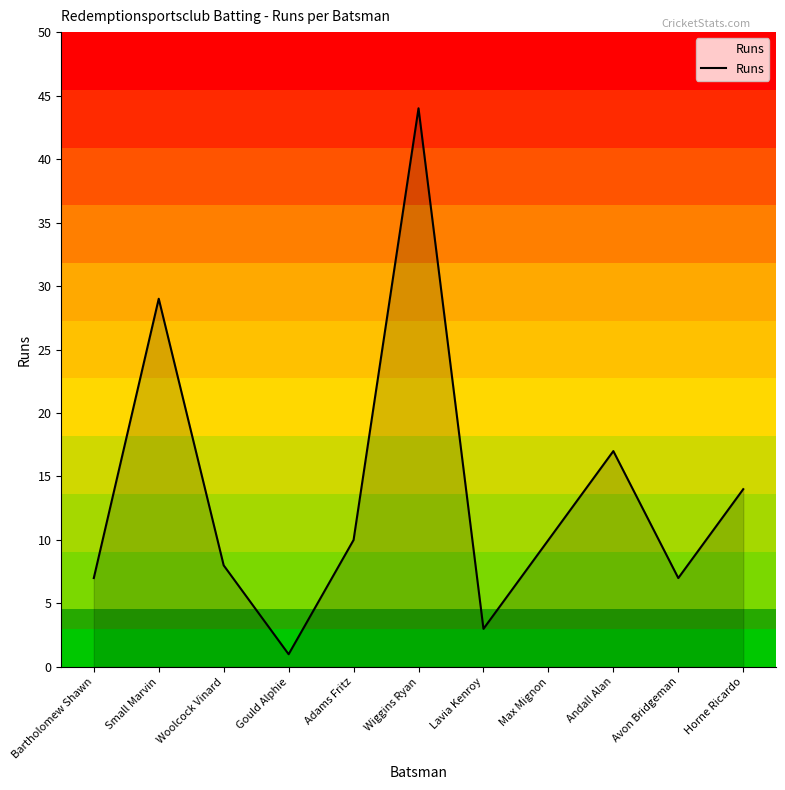

What is the average value?

14